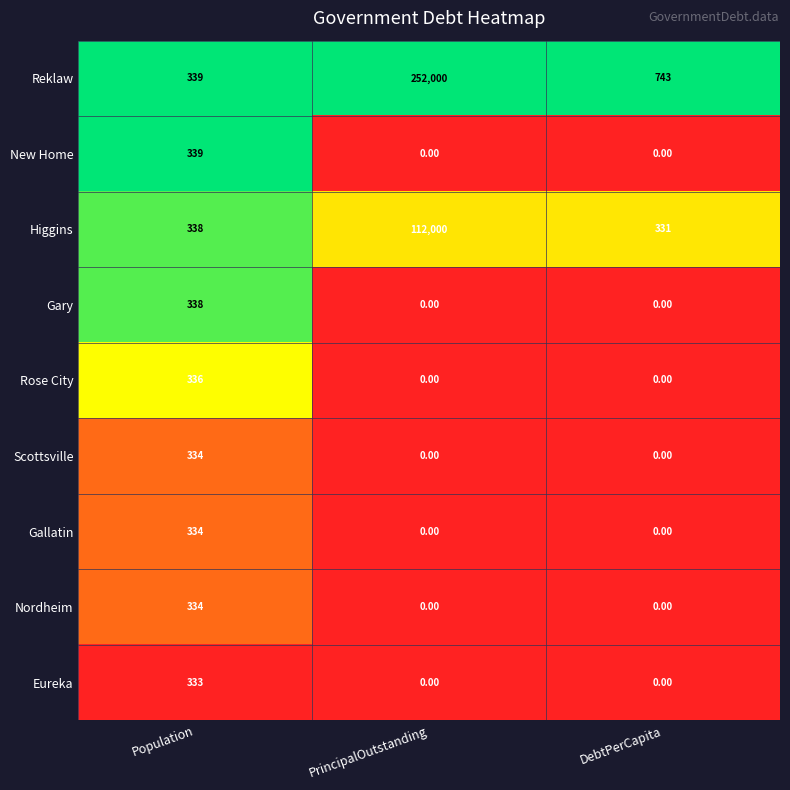

What is the sum of all Nordheim values?

334